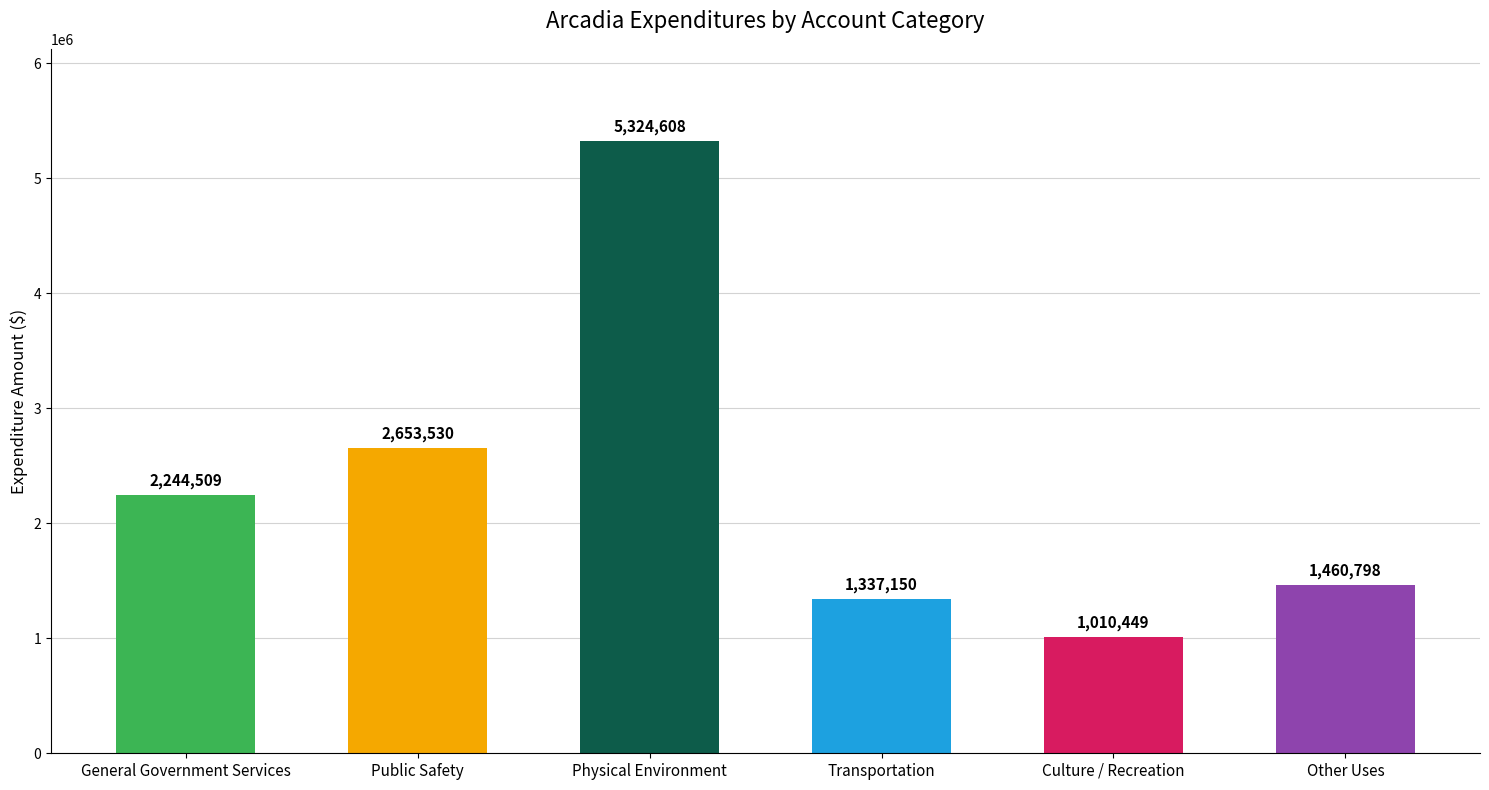

What is the difference between the values at General Government Services and Public Safety?

409021